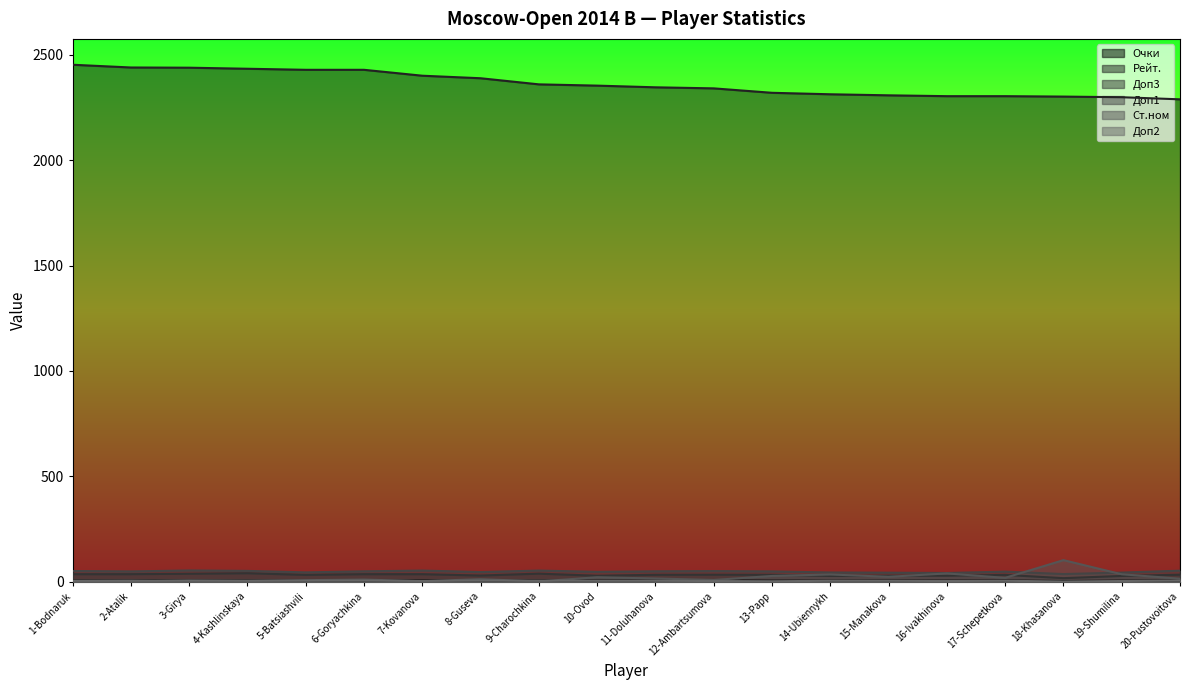

How many lines are shown in the chart?

6